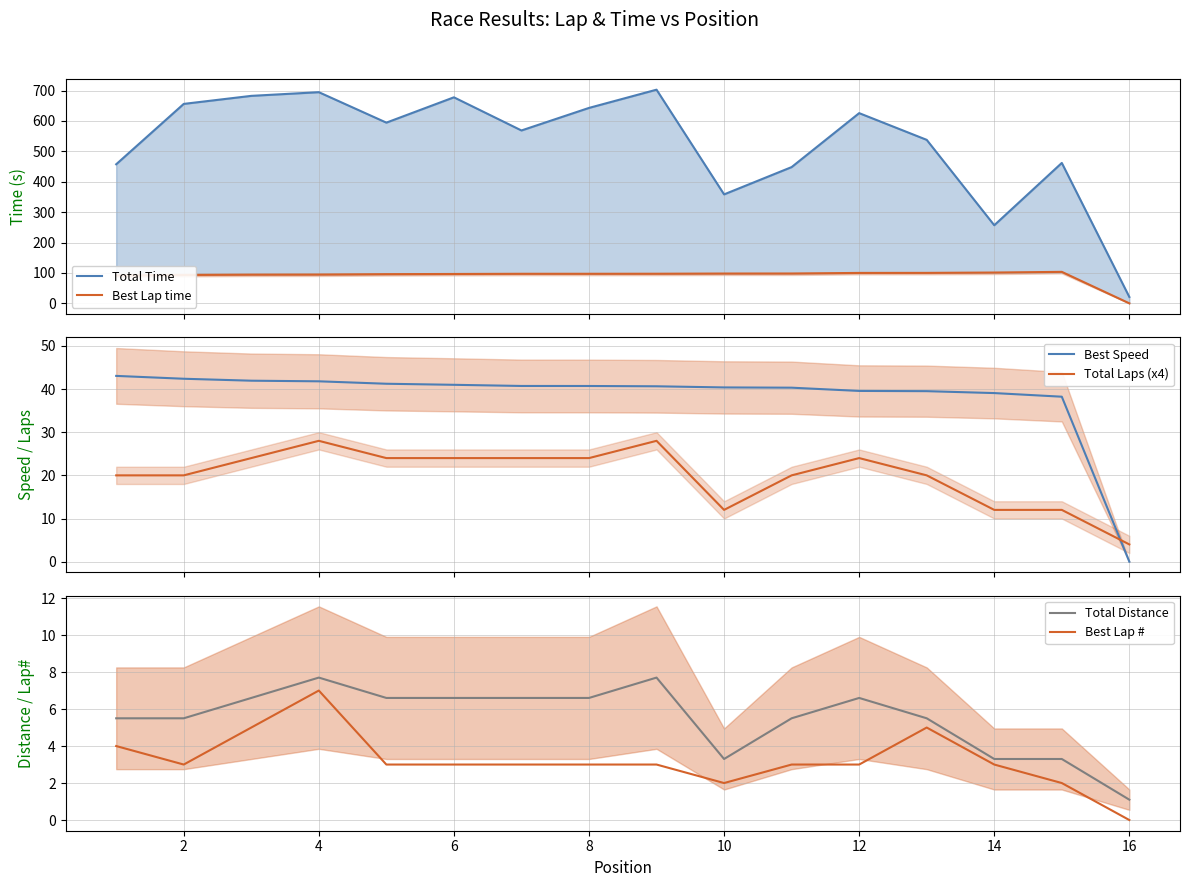

What is the lowest value of the Total Laps (x4) series?

4.0